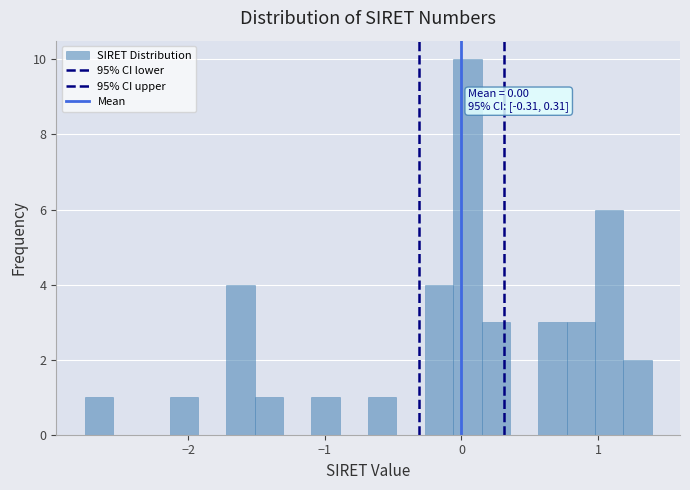

Around what value on the x-axis is the tallest bar? Give the approximate position of its centre, as read against the axis.

0.0